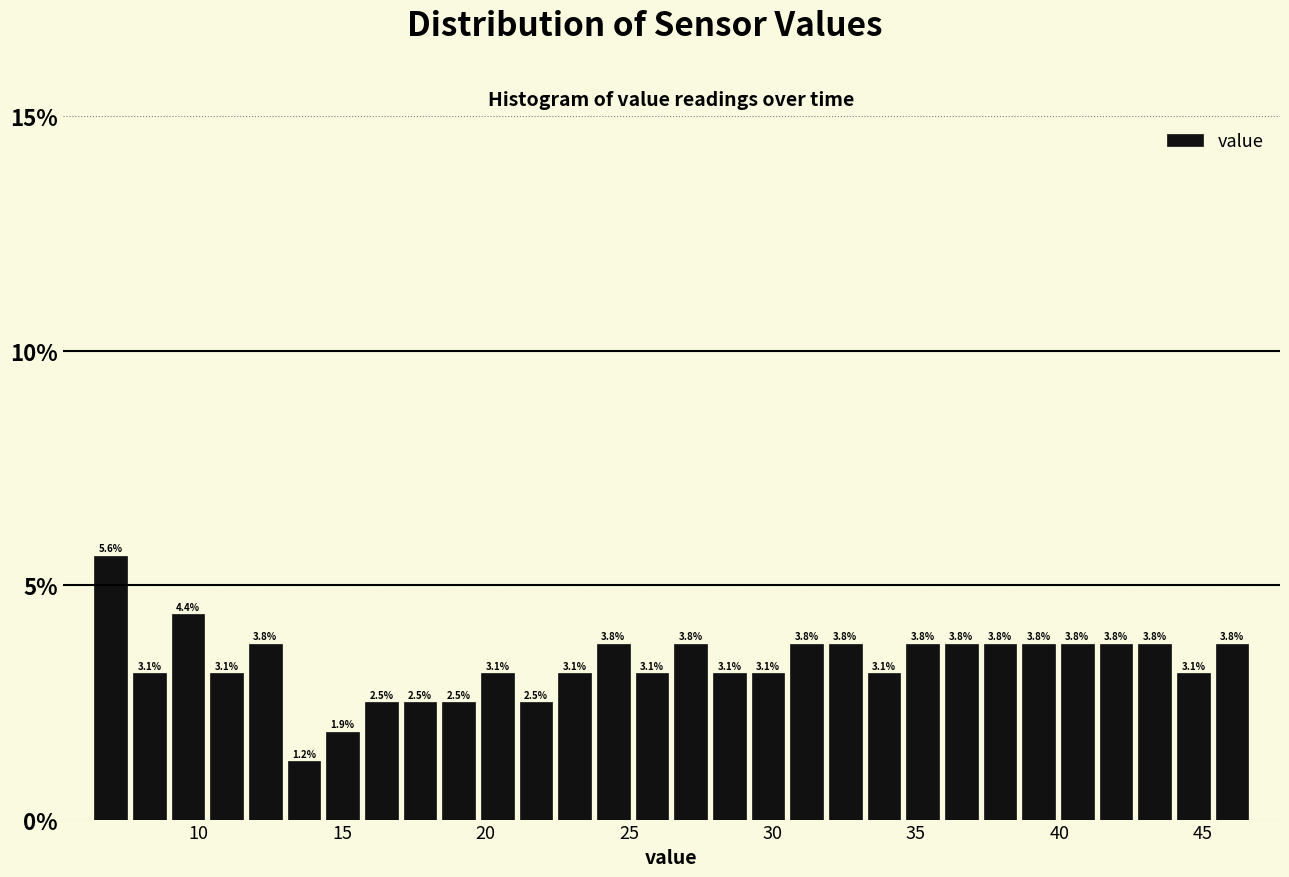

Read against the x-axis, roughly where is the centre of the tallest bar?

7.0